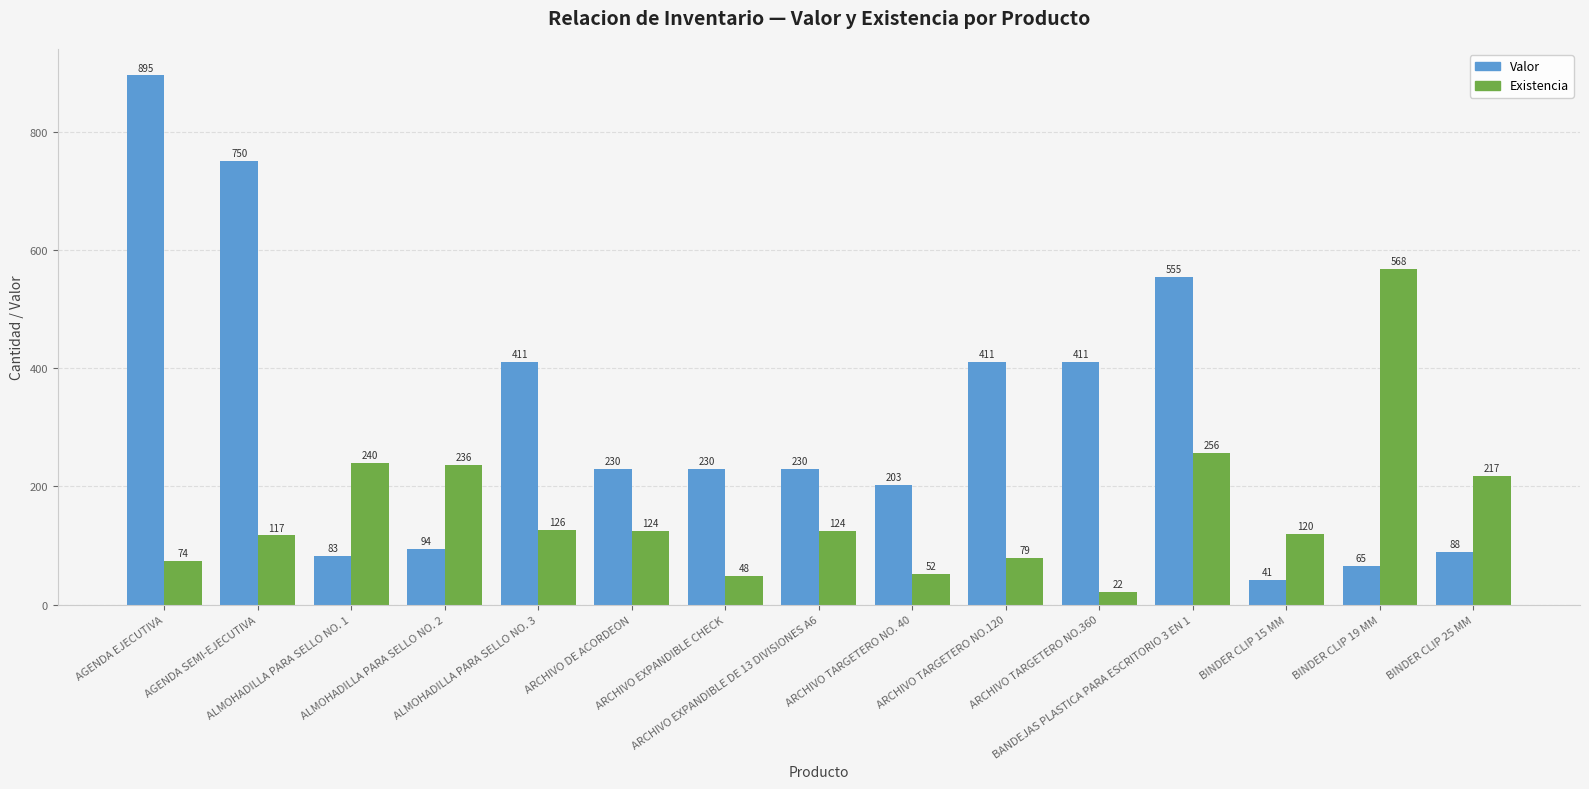

What is the difference between the Existencia values at BINDER CLIP 15 MM and ALMOHADILLA PARA SELLO NO. 2?

116.0